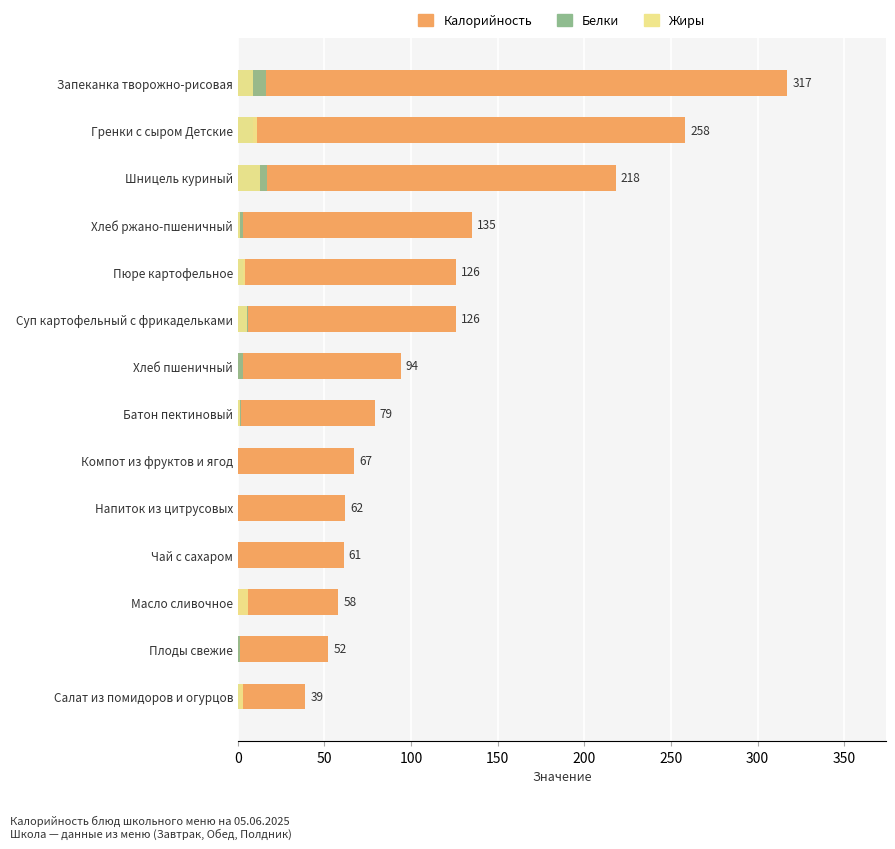

What is the difference between the second highest and minimum values in the Калорийность series?

219